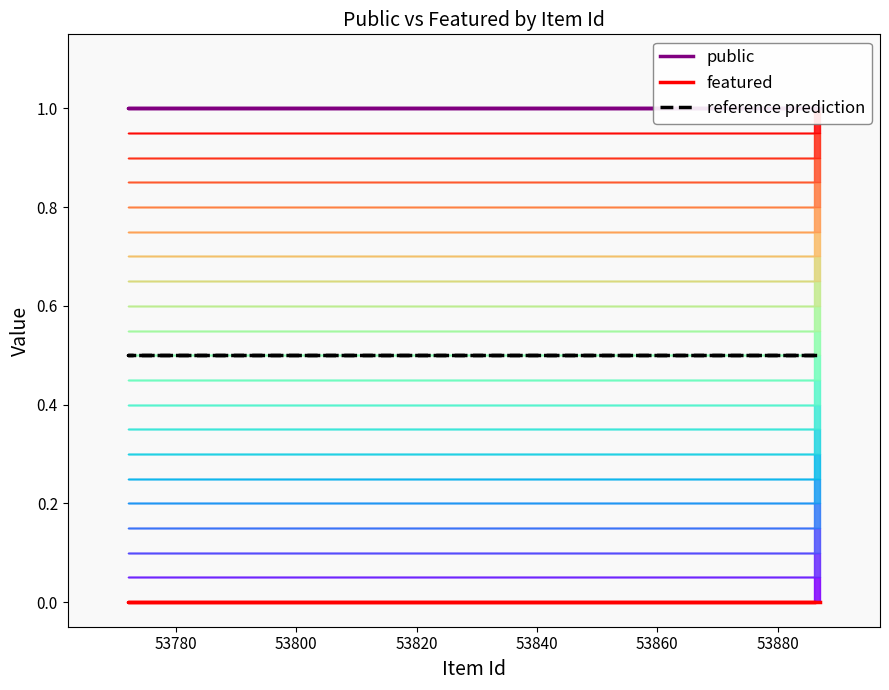

List the series in order of their overall mean, lowest first.

featured, reference prediction, public